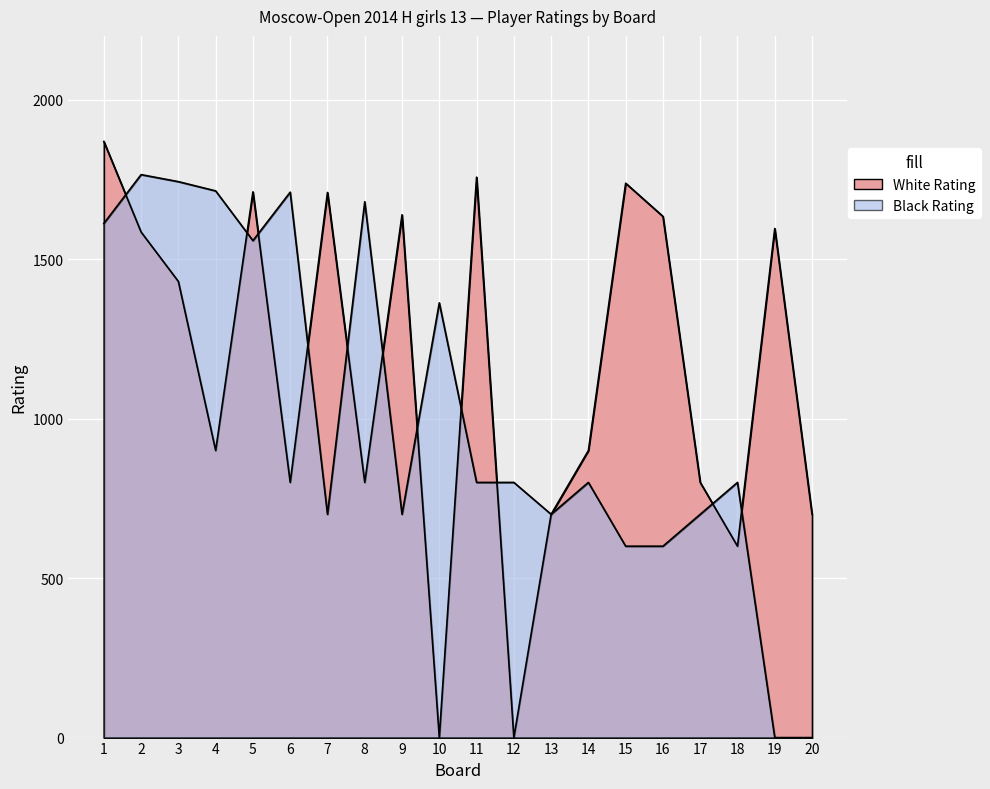

List the series in order of their peak value, lowest first.

Black Rating, White Rating